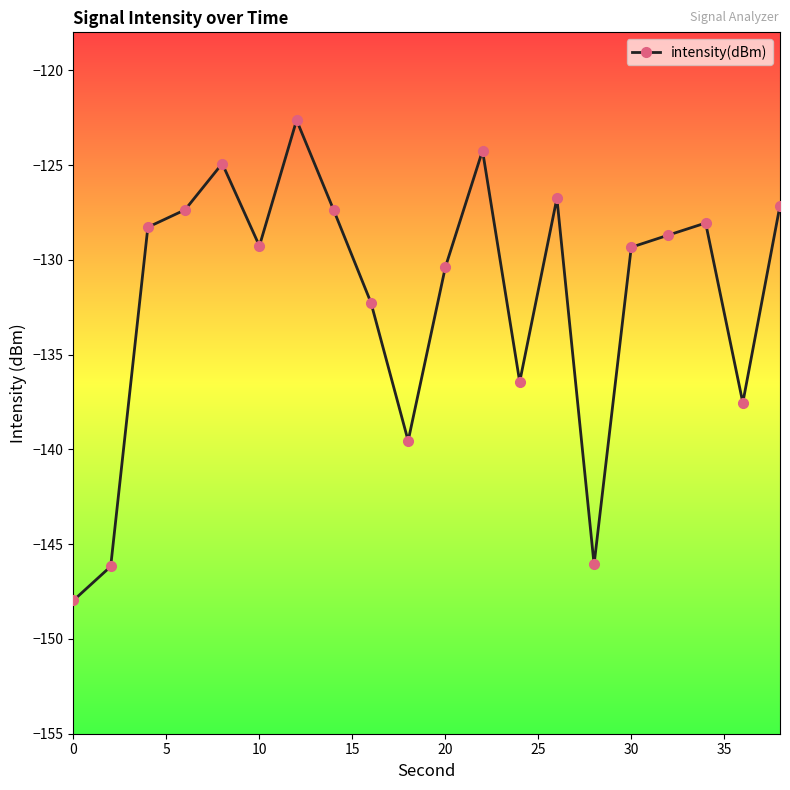

What is the difference between the maximum and minimum values?

25.3